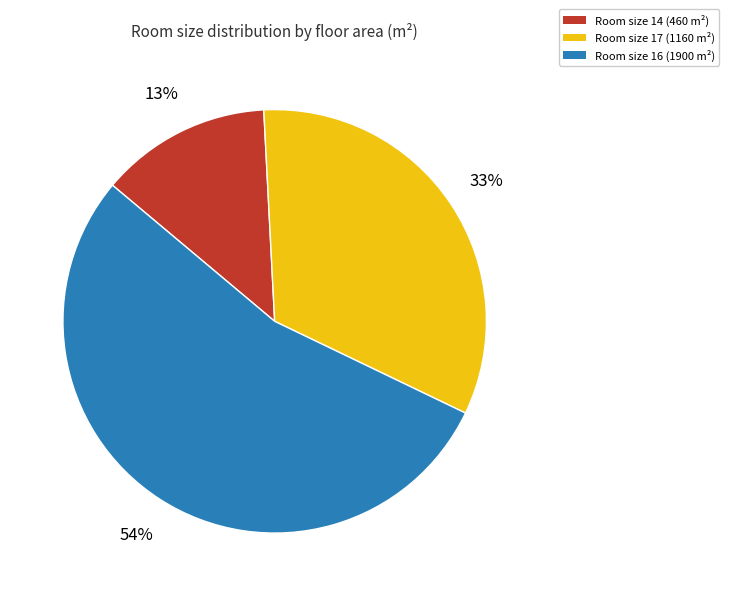

To the nearest percent, what is the average slice percentage?

33%